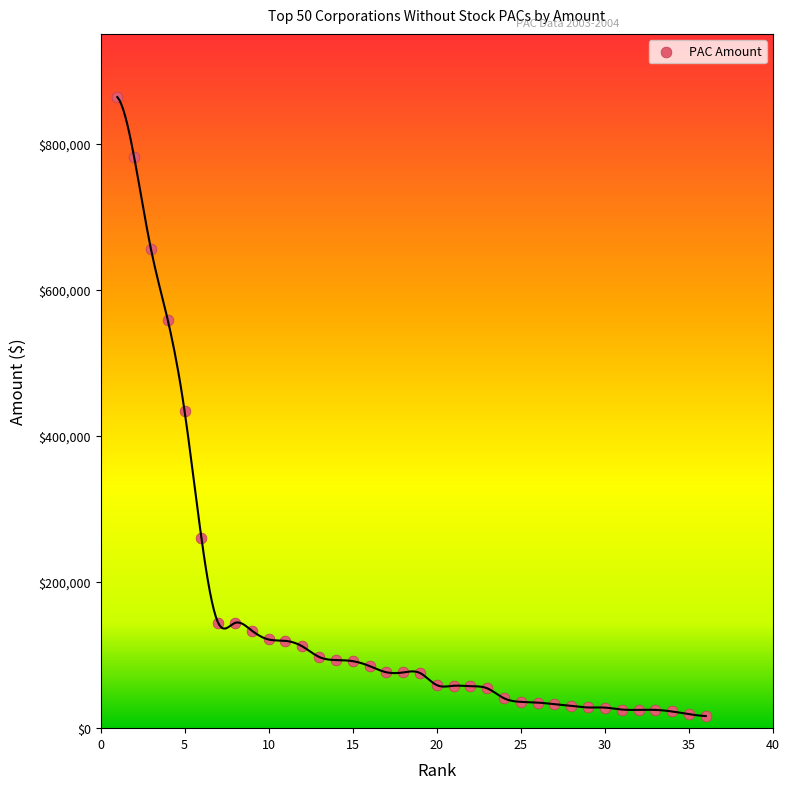

What is the range of Y values (max minus min)?

846900.0